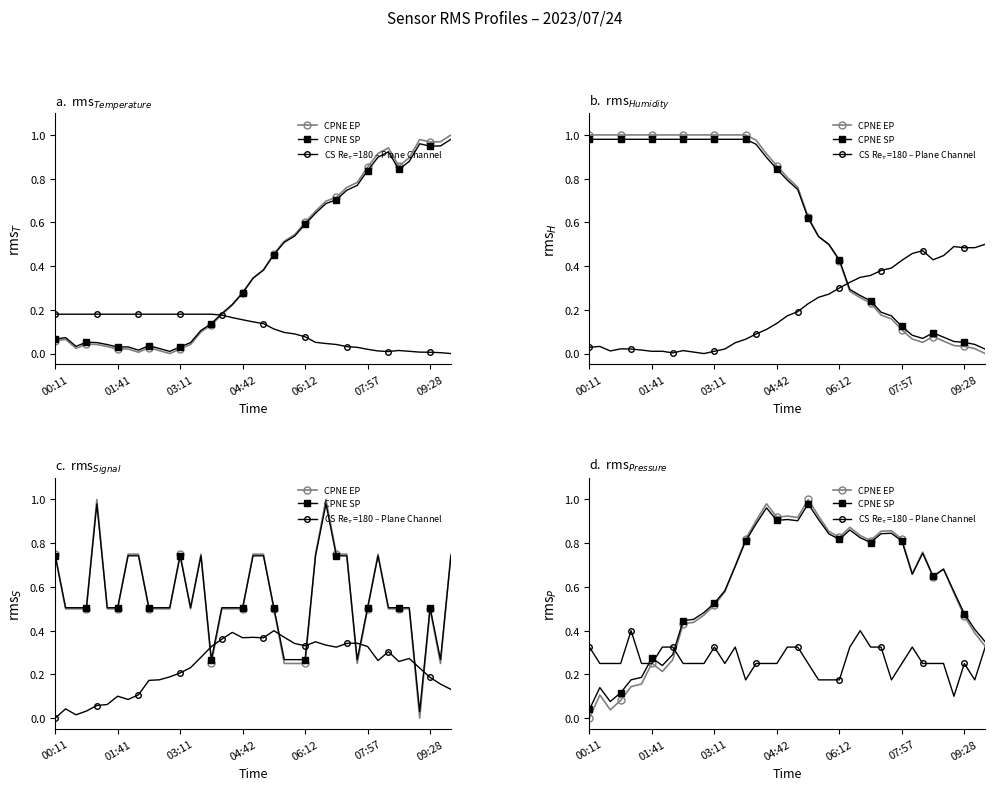

At 35, list the series in order from smallest to largest.

CS Re$_τ$=180 – Plane Channel, CPNE EP, CPNE SP